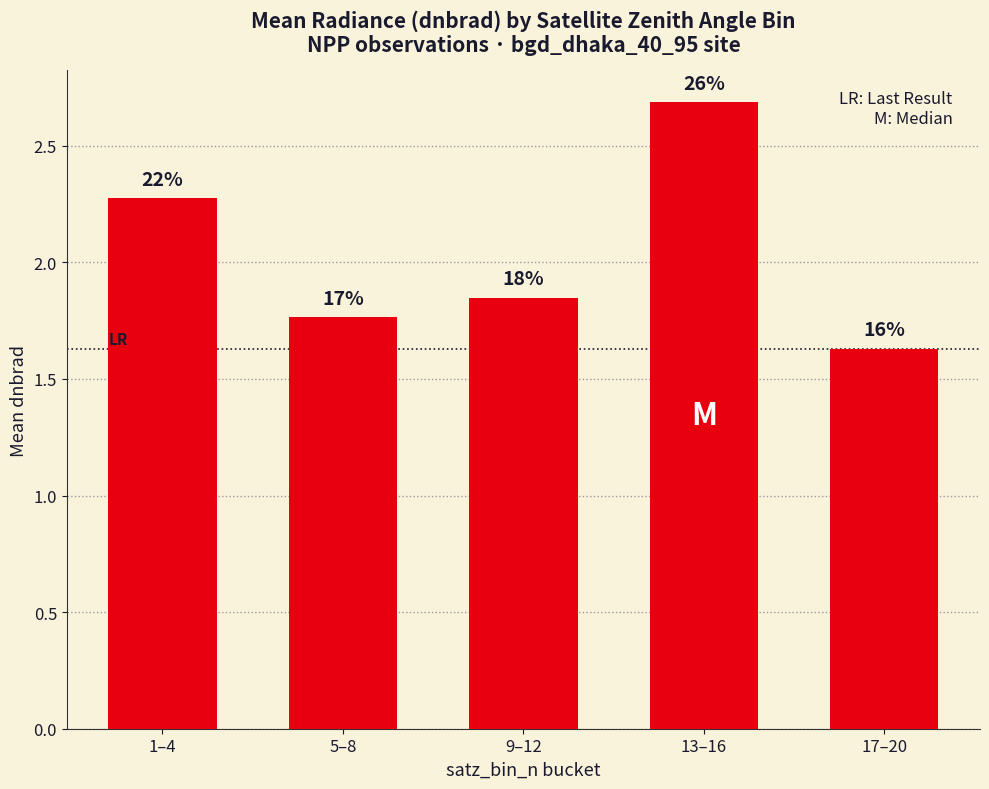

Which category has the lowest value across all series?

17–20